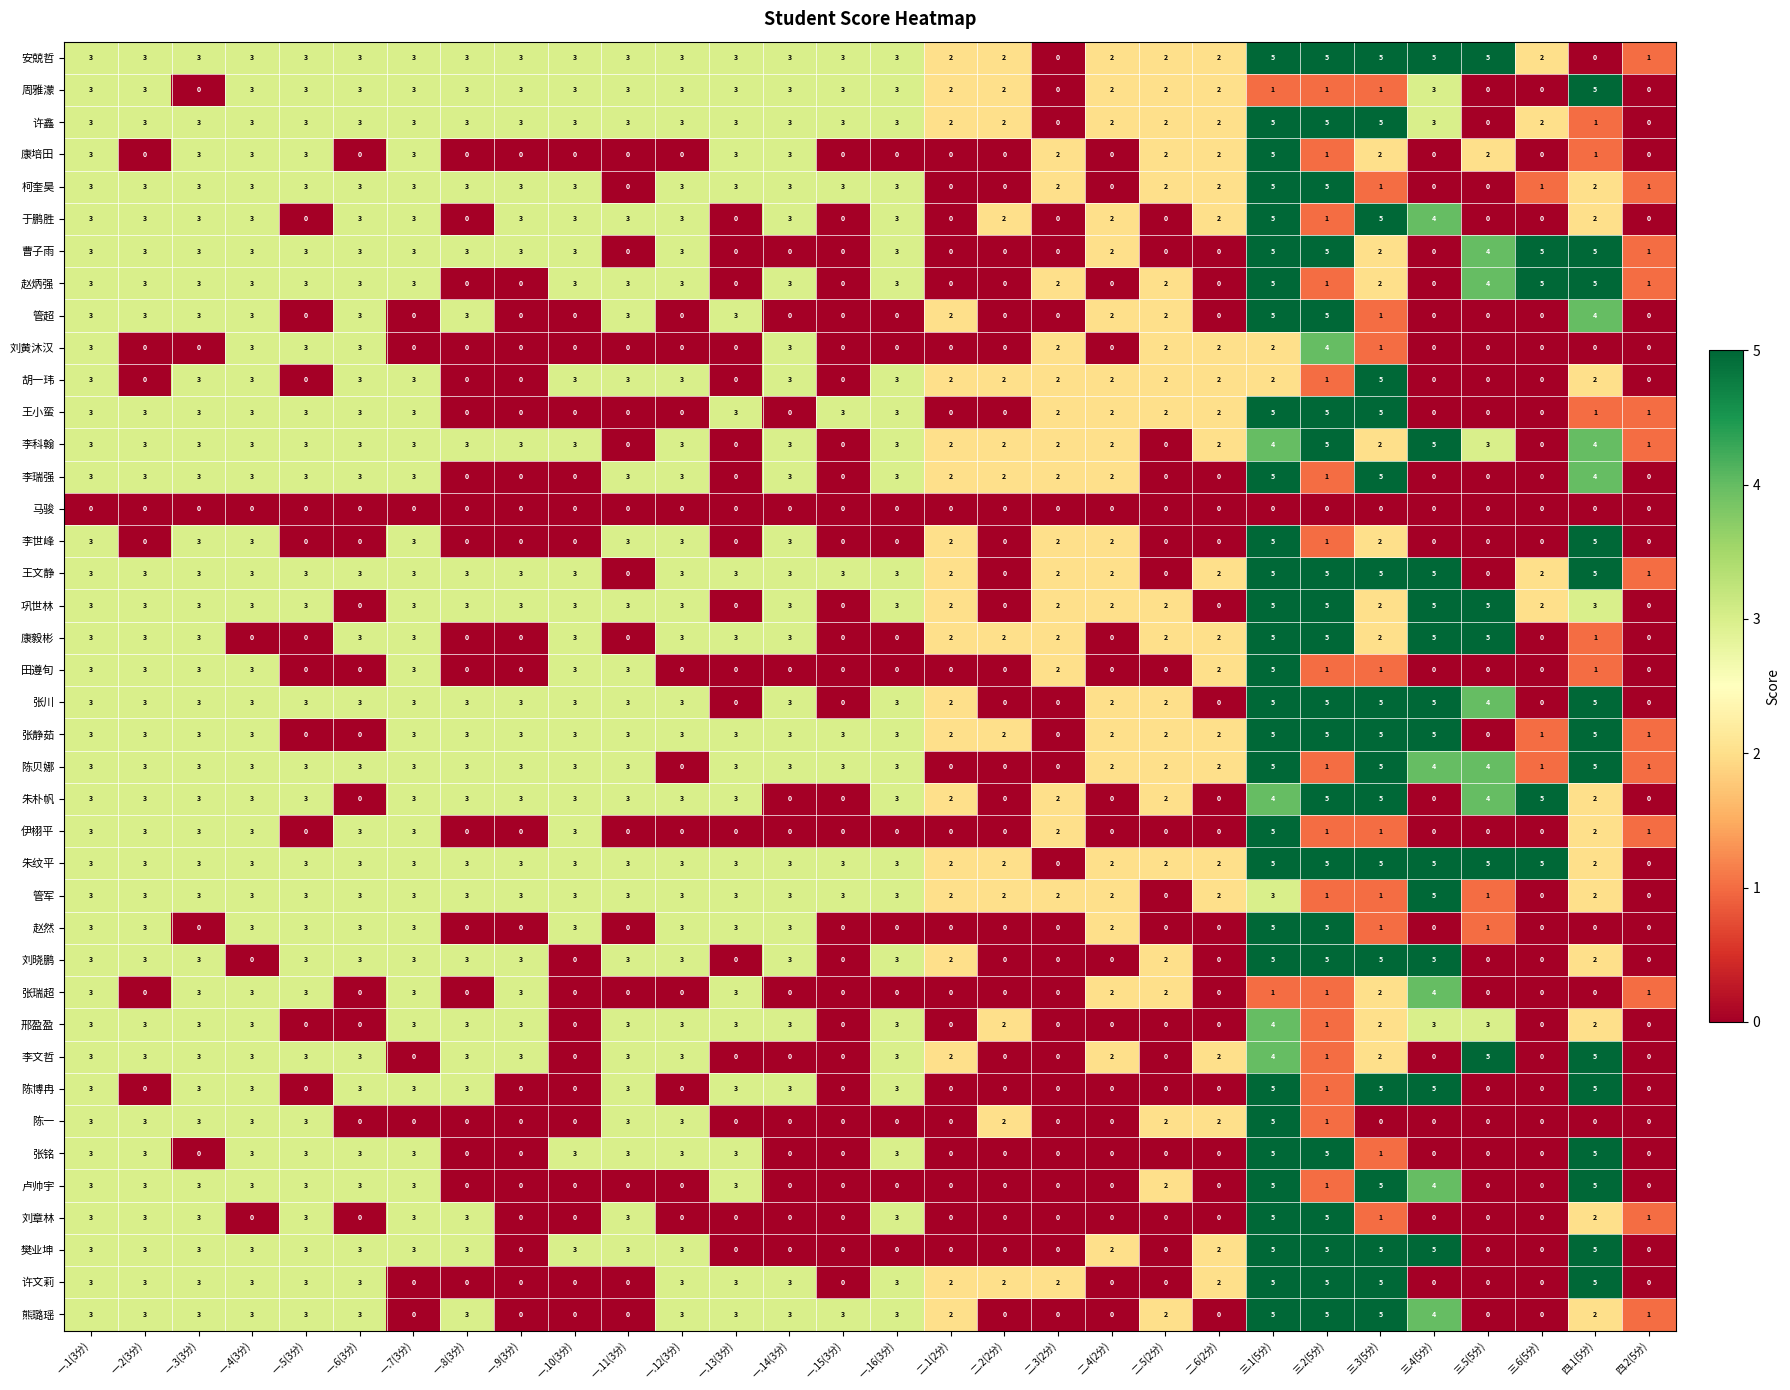

What is the spread (max minus min) of values at 一.11(3分)?

3